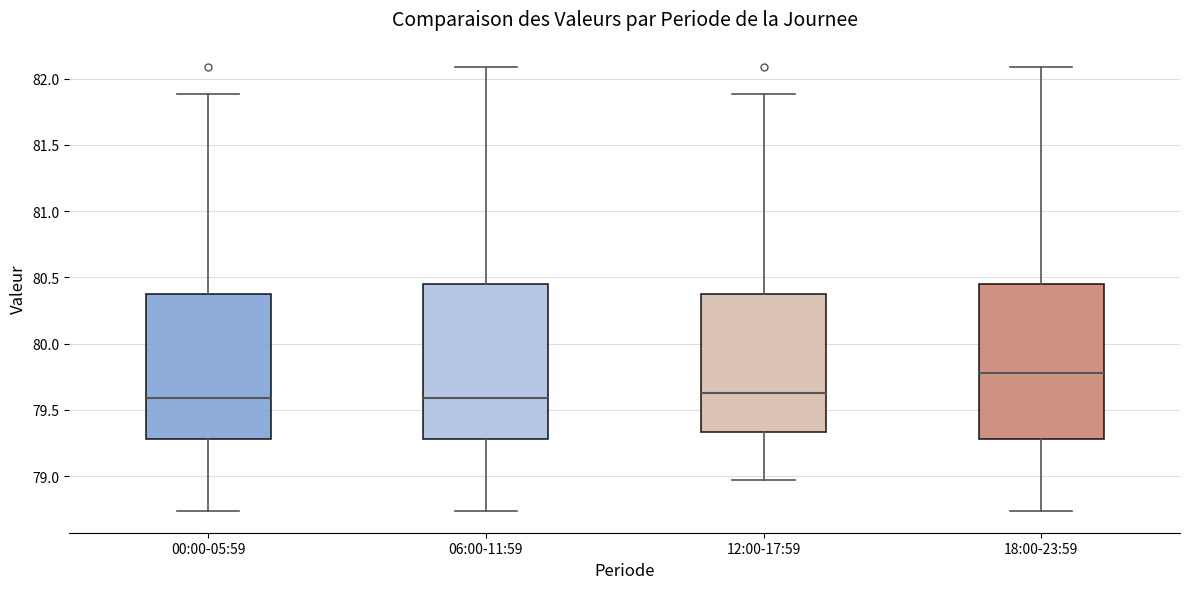

Where does the median line of the box for 12:00-17:59 sit on the y-axis? The values are not printed on the chart, so give them approximately, as read against the axis.

79.65